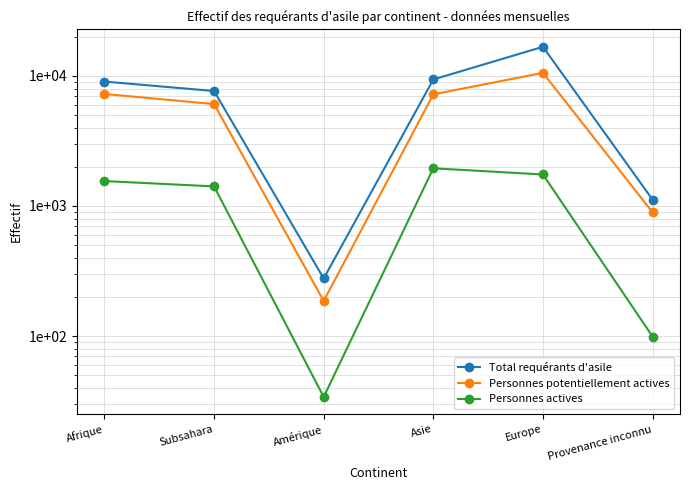

What is the difference between the second highest and minimum values in the Personnes potentiellement actives series?

7083